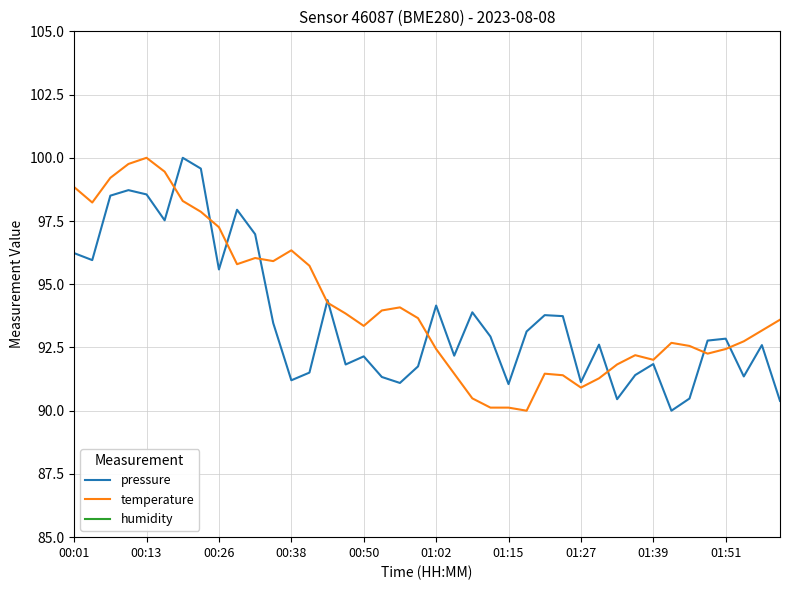

How many values in the pressure series are below 92?

15